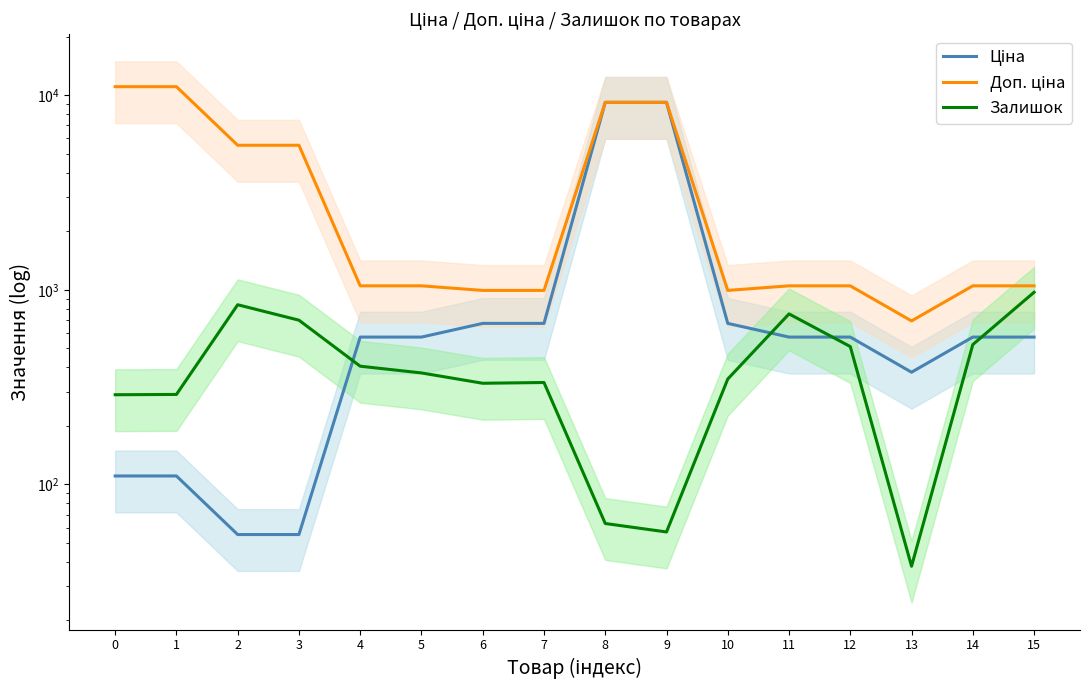

Where does the Ціна series first go above 571?

4